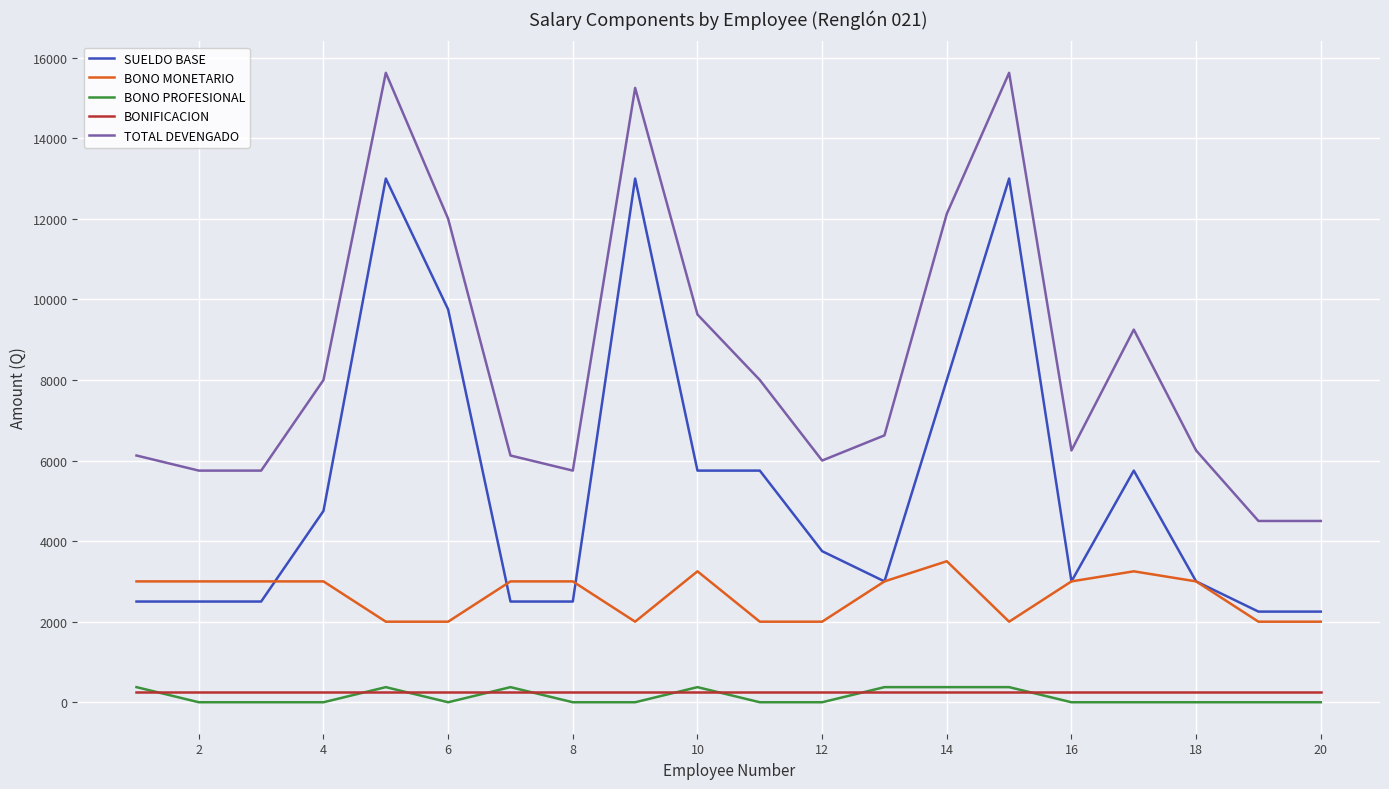

What is the maximum value for SUELDO BASE?

13000